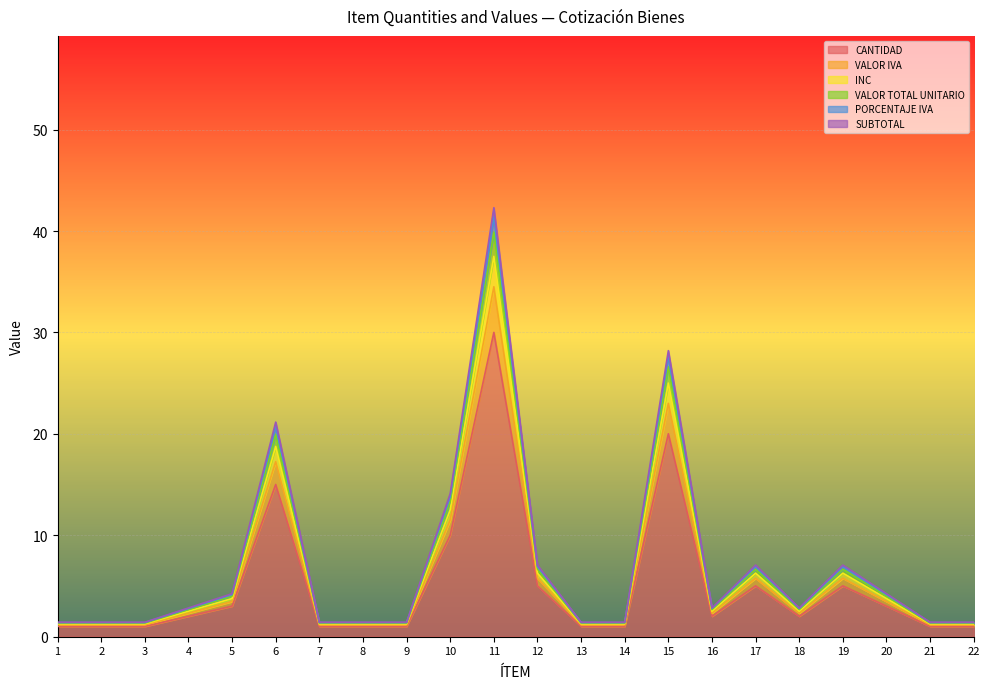

Which series changed the most between 3 and 10?

CANTIDAD